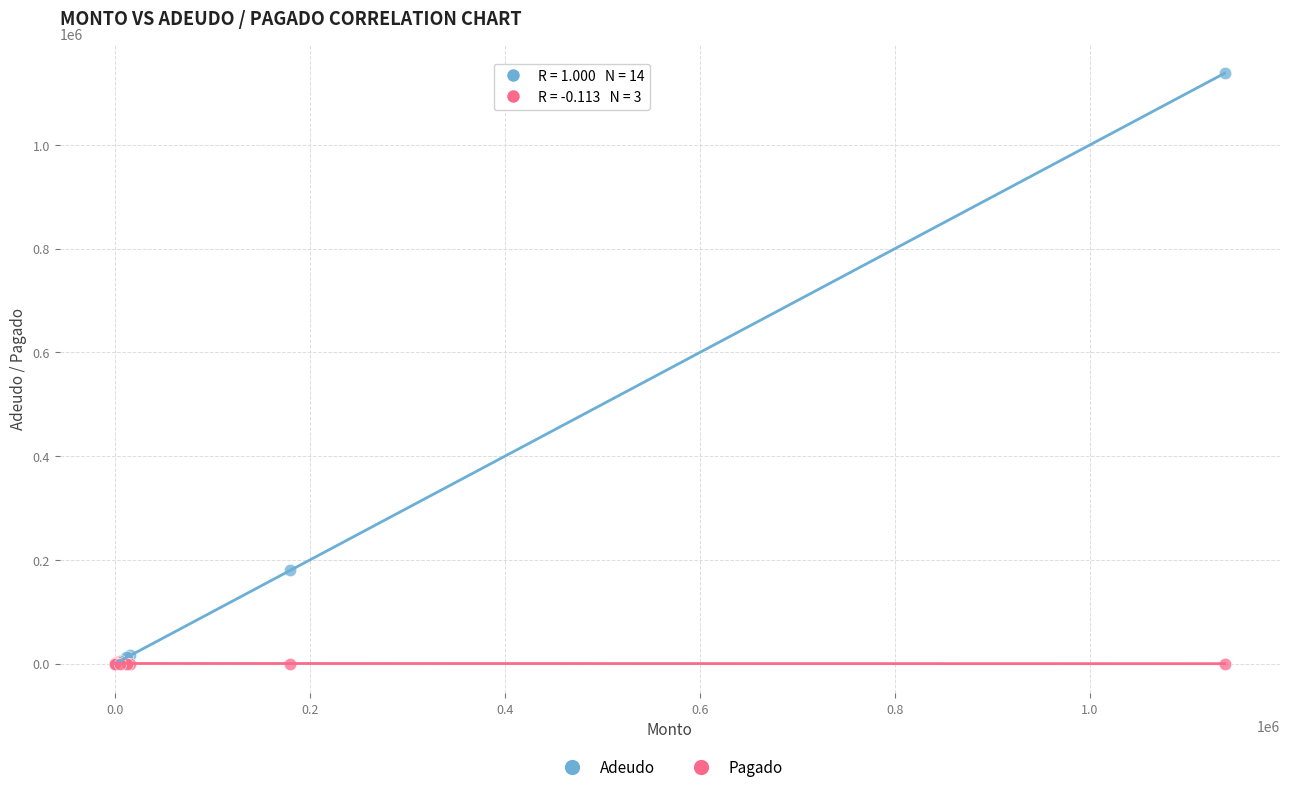

In the Adeudo series, what Y value is closest to 568935?

180000.0